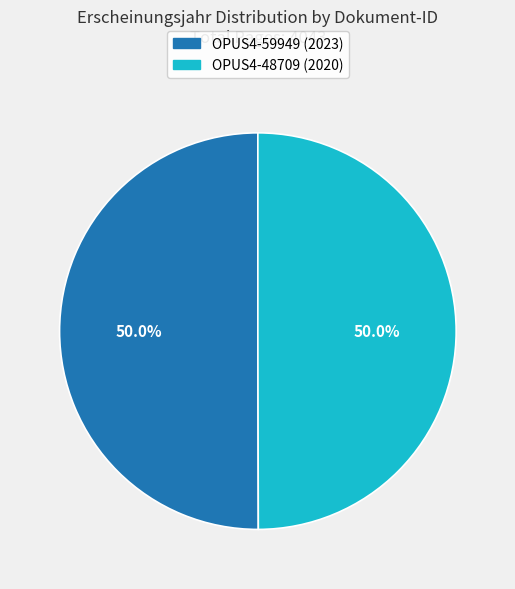

Count the number of slices in the pie.

2